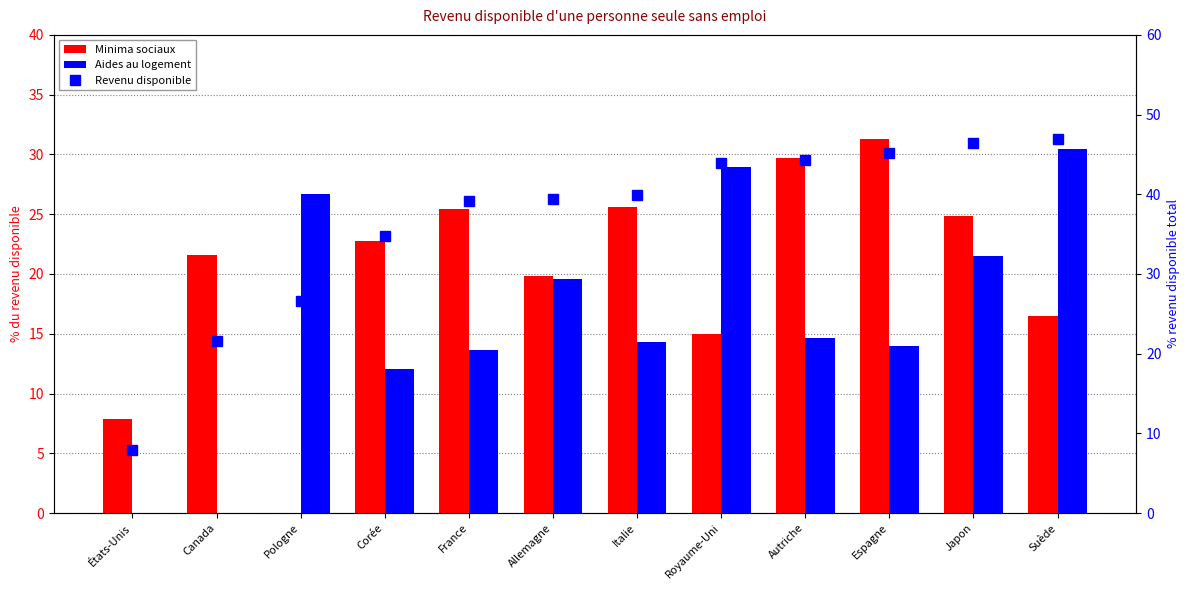

Which series changed the most between États-Unis and Italie?

Revenu disponible